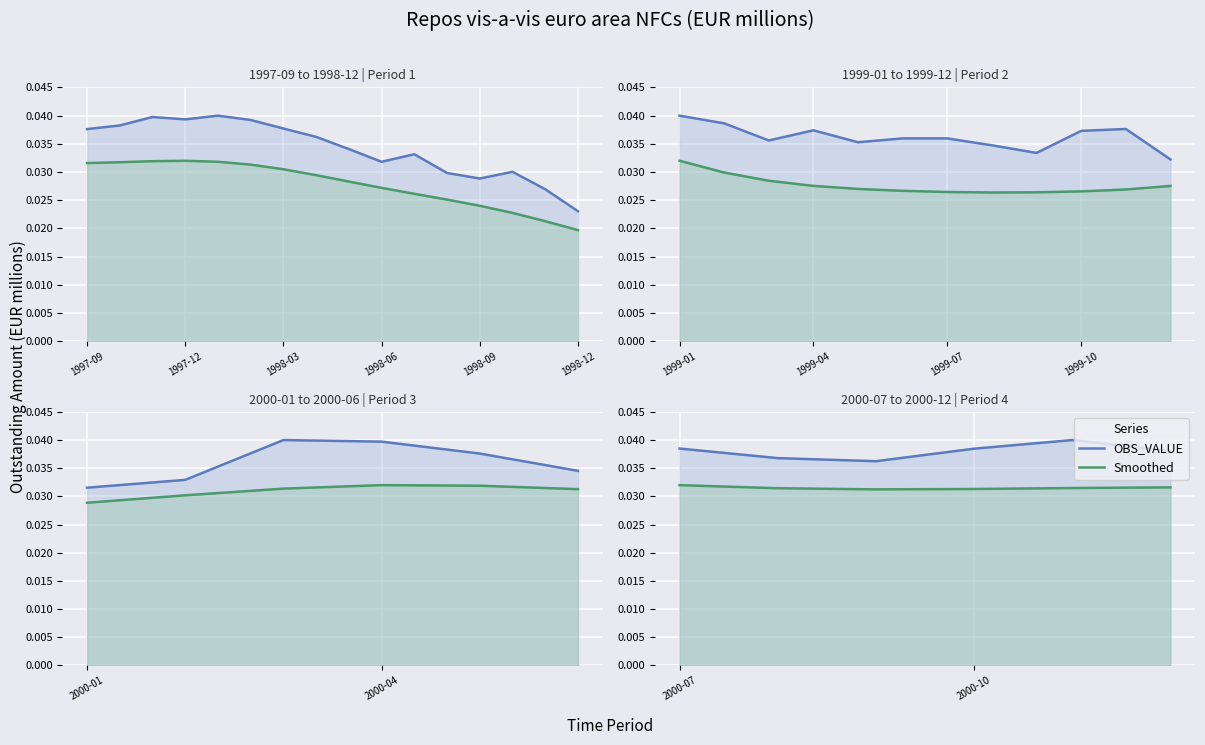

Which series has the largest total across all categories?

OBS_VALUE